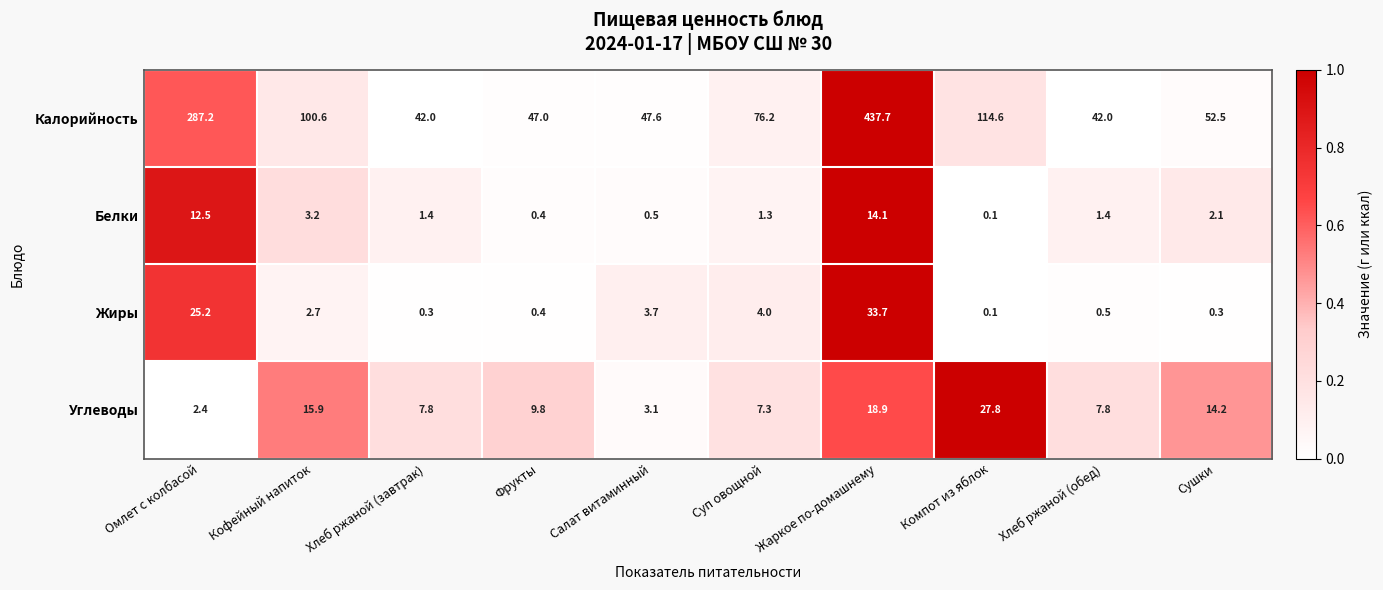

Rank the series at Салат витаминный from highest to lowest value.

Калорийность, Жиры, Углеводы, Белки